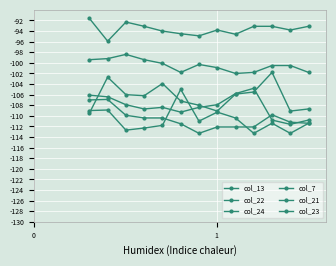

Is this an area chart (filled region under the line)?

No